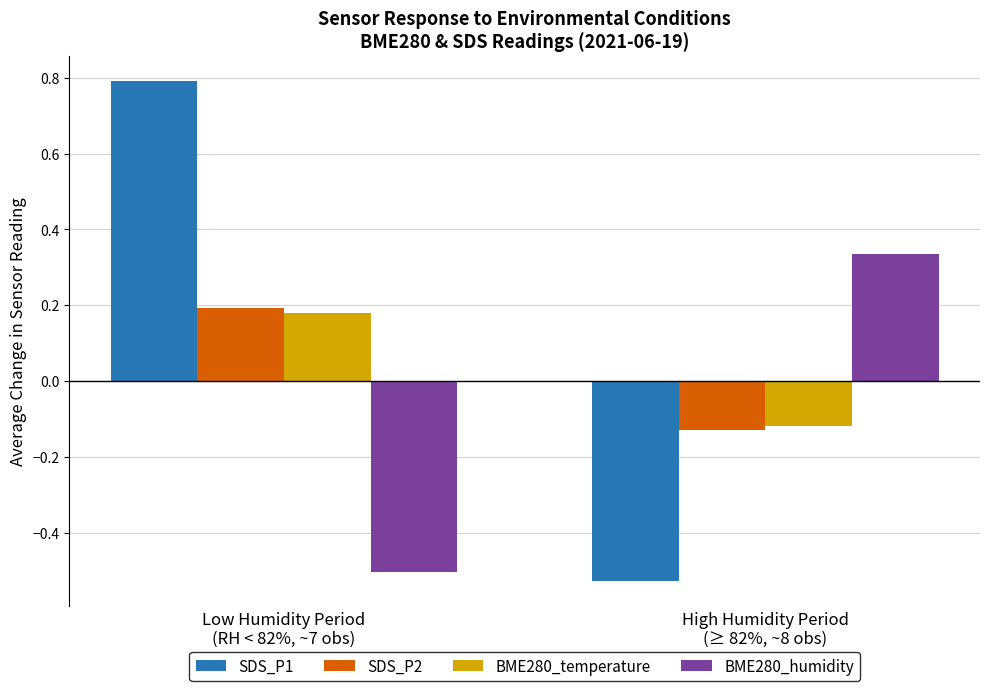

What is the label of the 1st bar from the right?

High Humidity Period
(≥ 82%, ~8 obs)